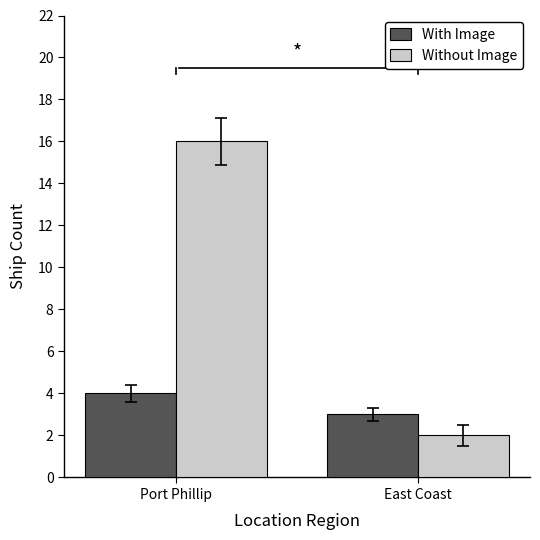

What is the minimum value for Without Image?

2